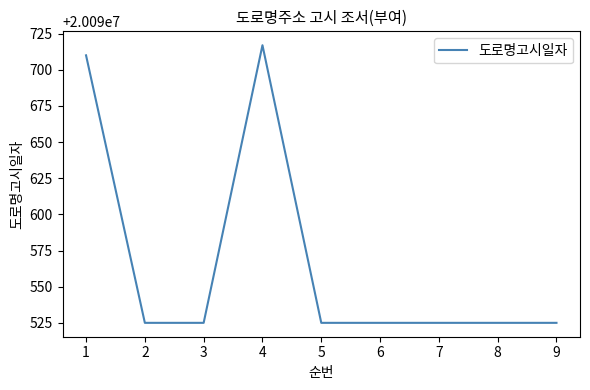

True or false: the data has more than 0 interior local peaks.

True